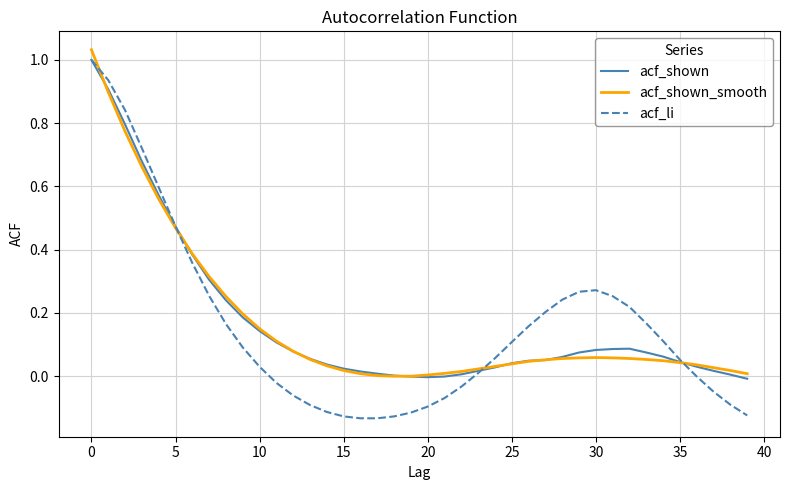

Which series has the largest range (max minus min)?

acf_li